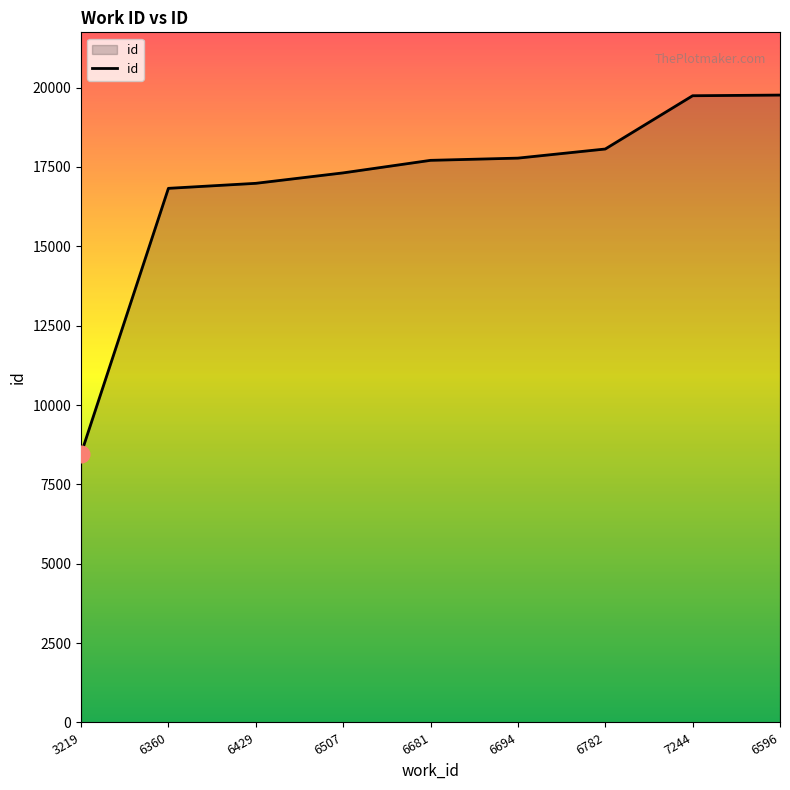

True or false: the data shows 29880 at 6596.

False